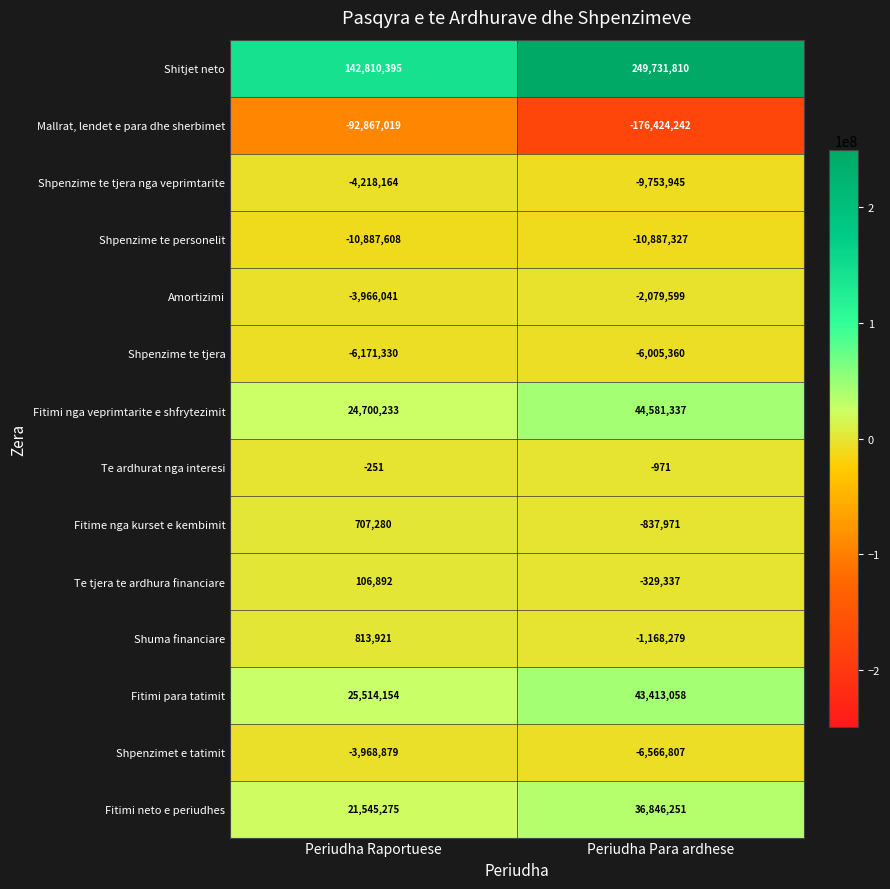

What value does the Shpenzime te personelit series have at Periudha Para ardhese, to the nearest 50?

-10887350